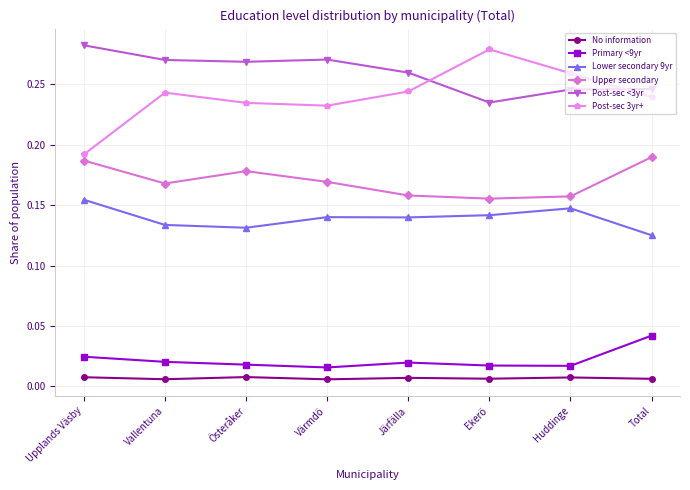

Rank the series at Total from highest to lowest value.

Post-sec <3yr, Post-sec 3yr+, Upper secondary, Lower secondary 9yr, Primary <9yr, No information